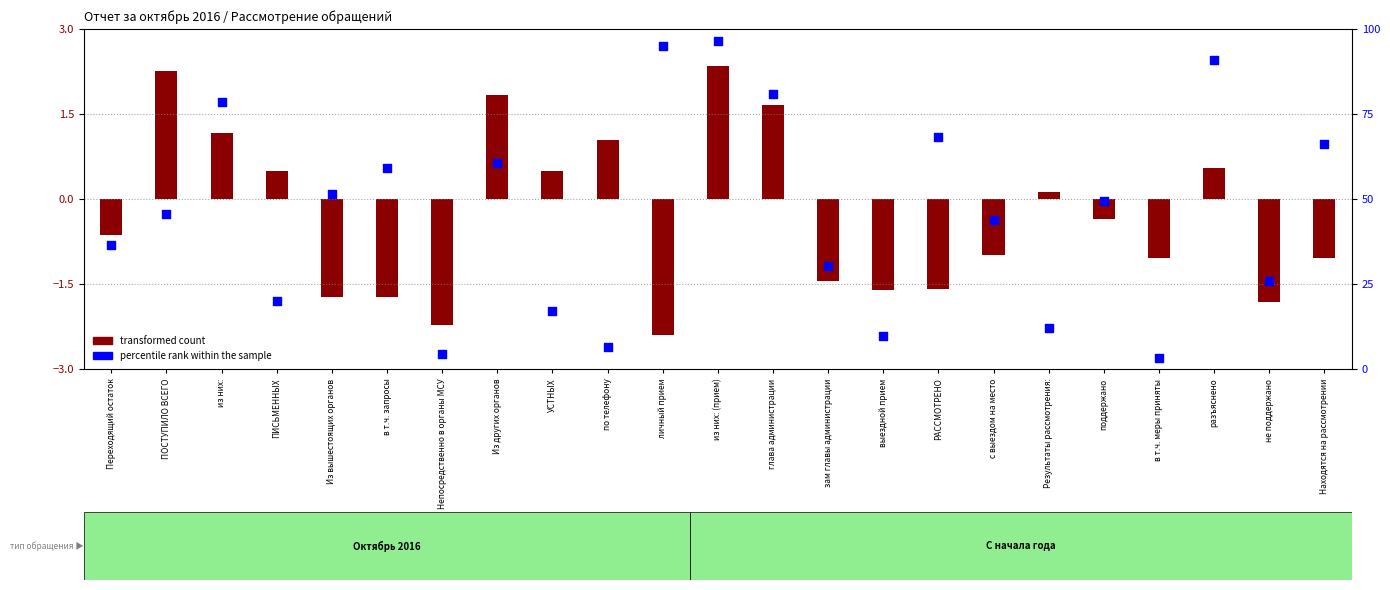

Approximately how many times larger is the value at не поддержано compared to по телефону?

4.0